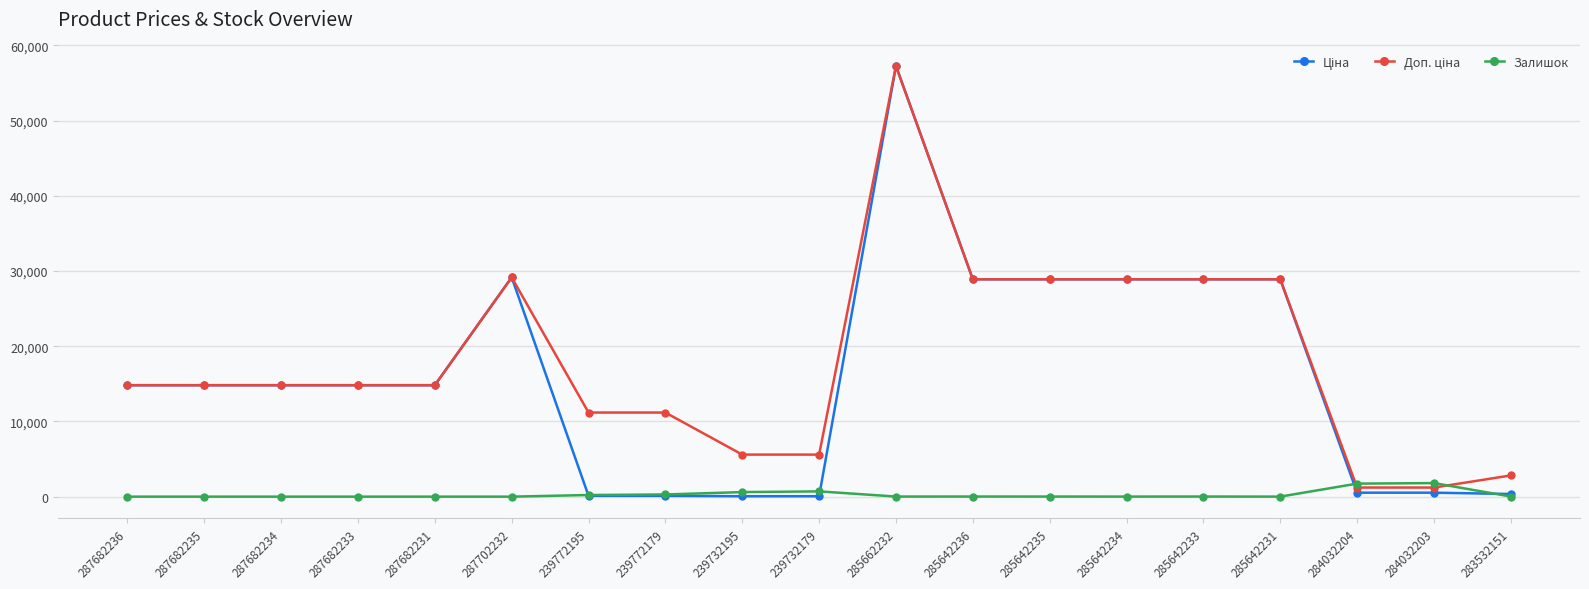

At how many categories does at least one series exceed 9446?

14